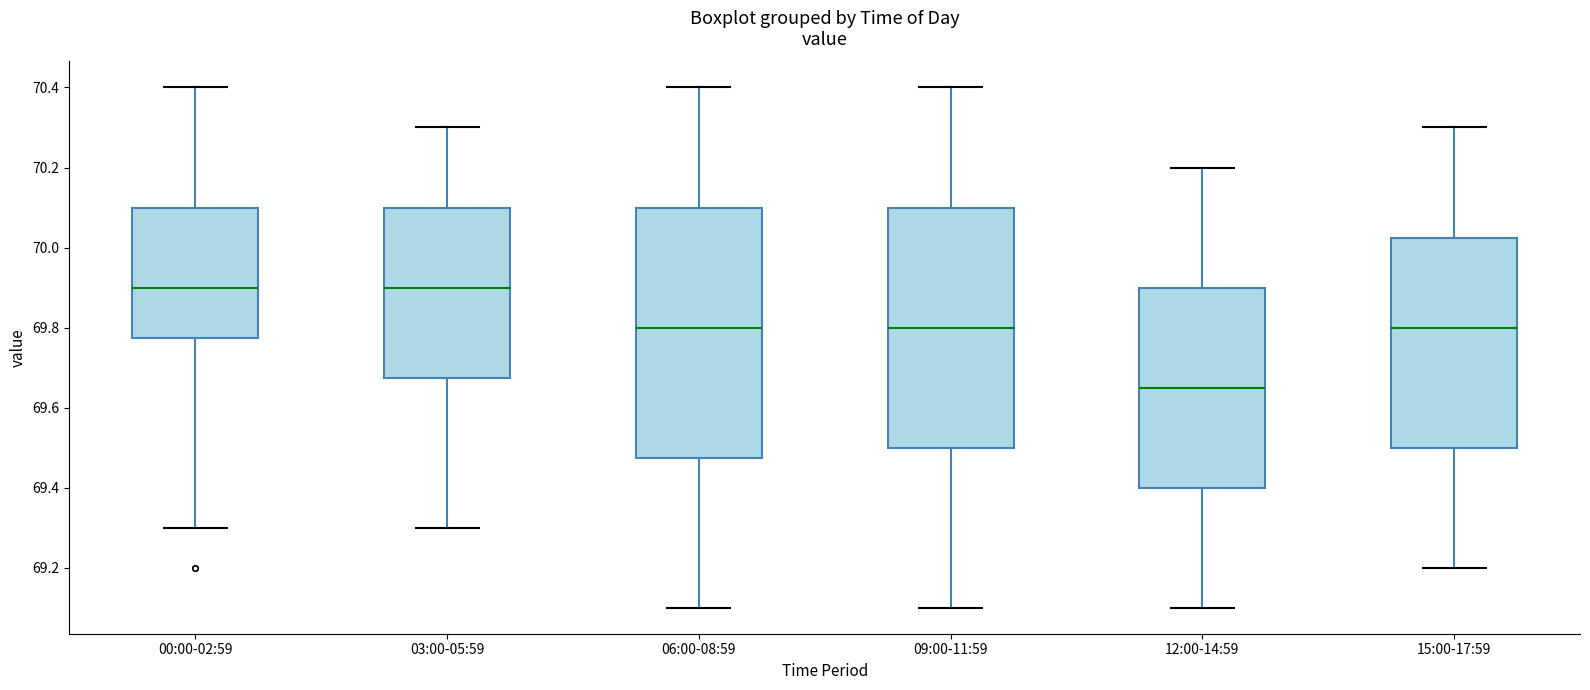

Reading left to right, transcribe this box plot: for each box, give where its median line is, the range the box spans, and where its two whiskers end, as read against the y-axis. The values are not printed on the chart, so give them approximately, as read against the axis.

00:00-02:59: median 69.90, box 69.78 to 70.10, whiskers 69.30 to 70.40
03:00-05:59: median 69.90, box 69.68 to 70.10, whiskers 69.30 to 70.30
06:00-08:59: median 69.80, box 69.48 to 70.10, whiskers 69.10 to 70.40
09:00-11:59: median 69.80, box 69.50 to 70.10, whiskers 69.10 to 70.40
12:00-14:59: median 69.66, box 69.40 to 69.90, whiskers 69.10 to 70.20
15:00-17:59: median 69.80, box 69.50 to 70.02, whiskers 69.20 to 70.30